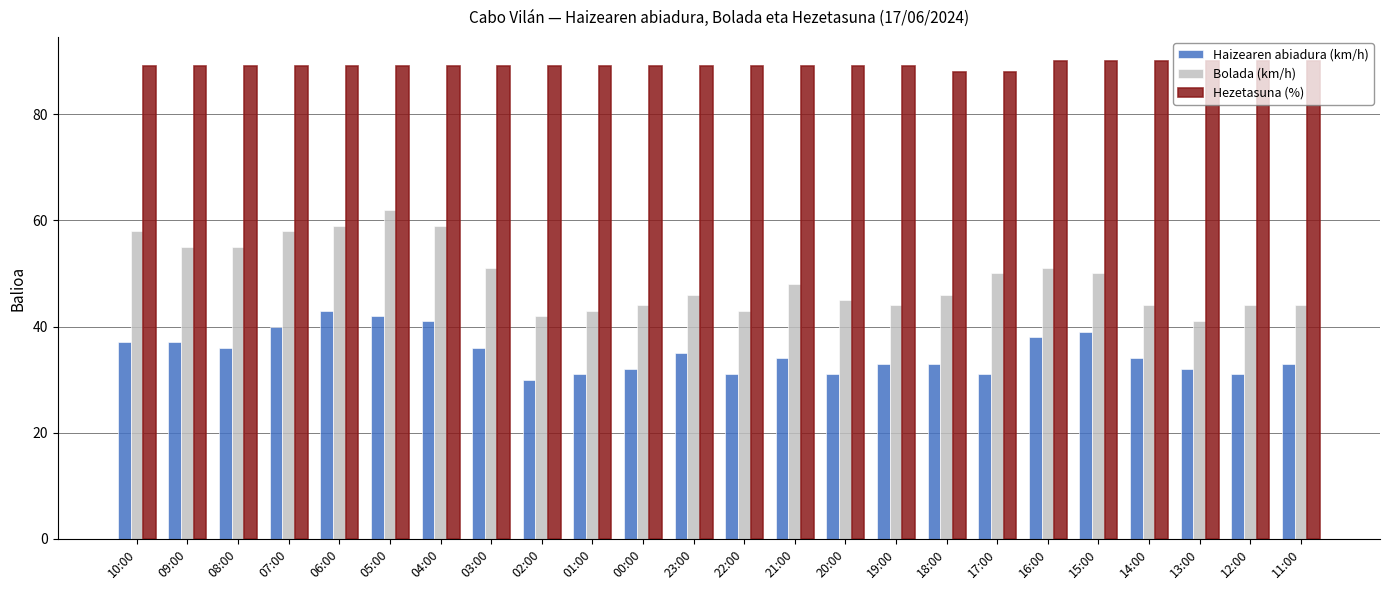

What is the difference between the maximum and minimum values in the Bolada (km/h) series?

21